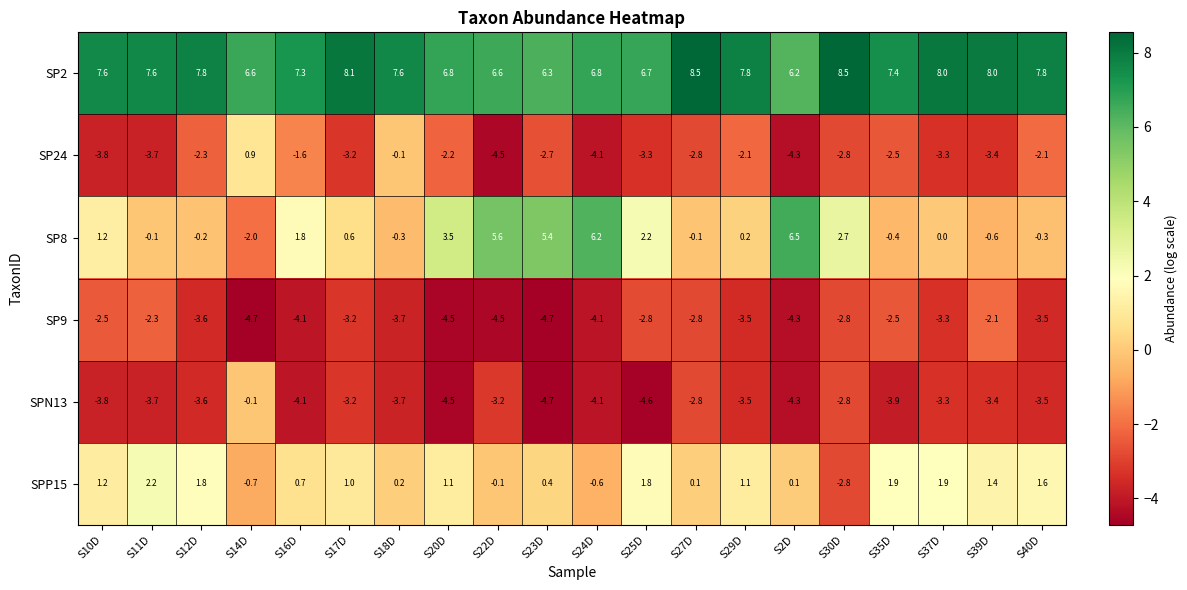

What is the sum of all SP8 values?

31.9